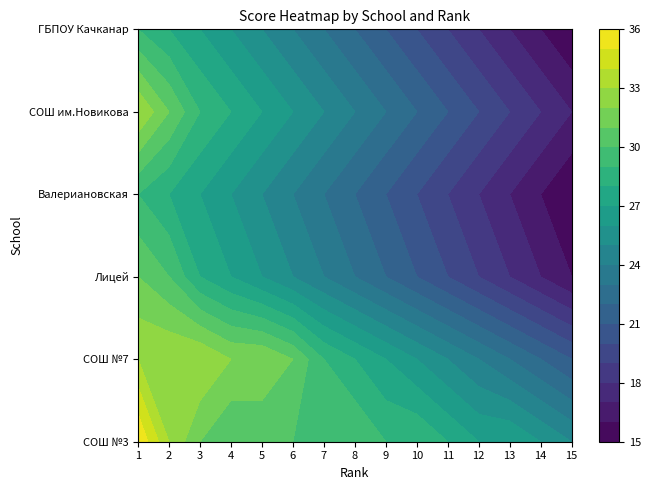

At which category is the sum across all series the highest?

1